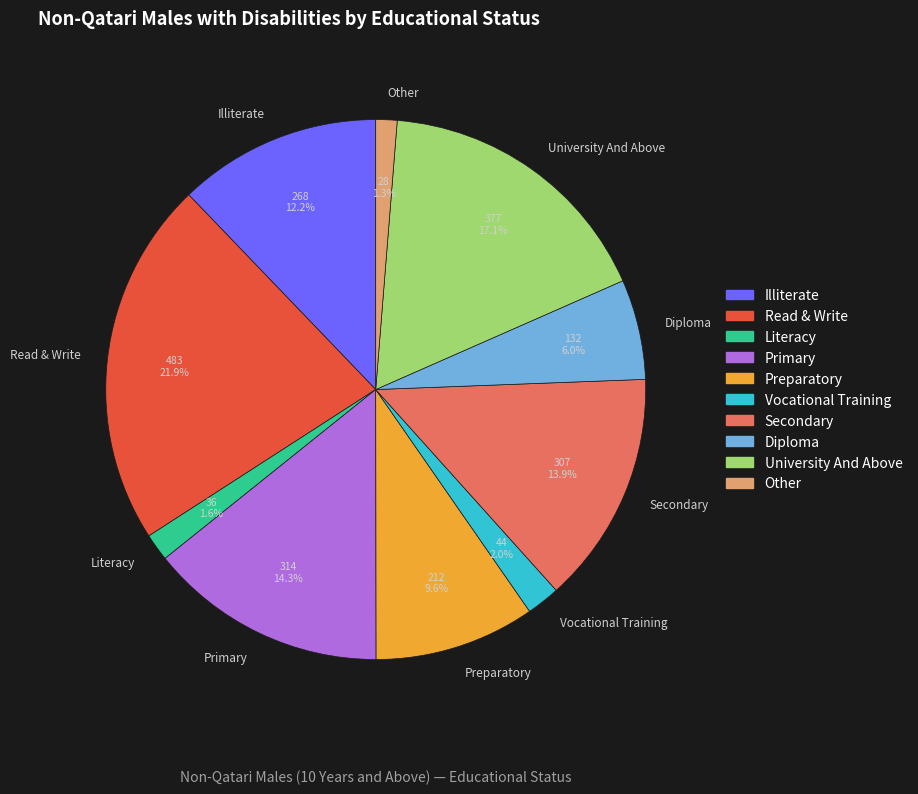

Is there any slice that represents more than half of the pie?

No